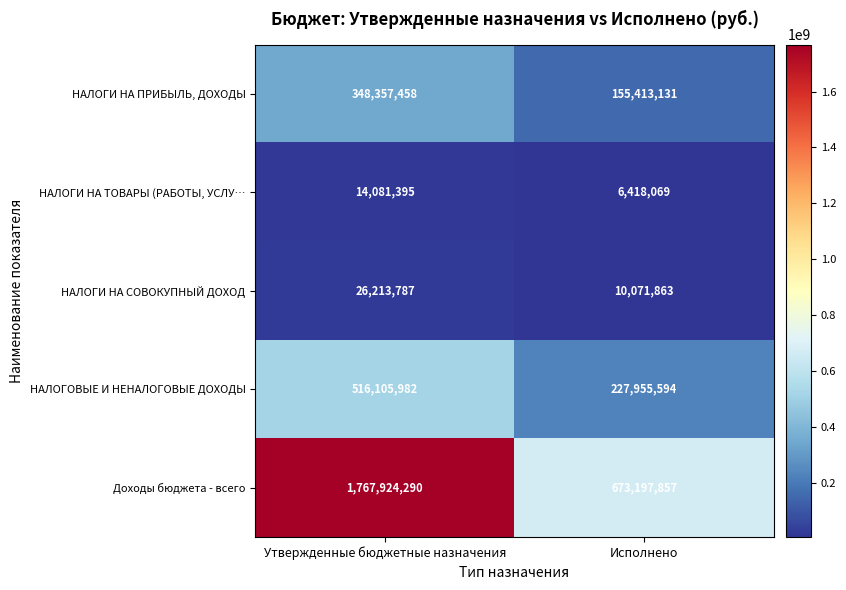

True or false: НАЛОГОВЫЕ И НЕНАЛОГОВЫЕ ДОХОДЫ has a value of 227955594 at Исполнено.

True